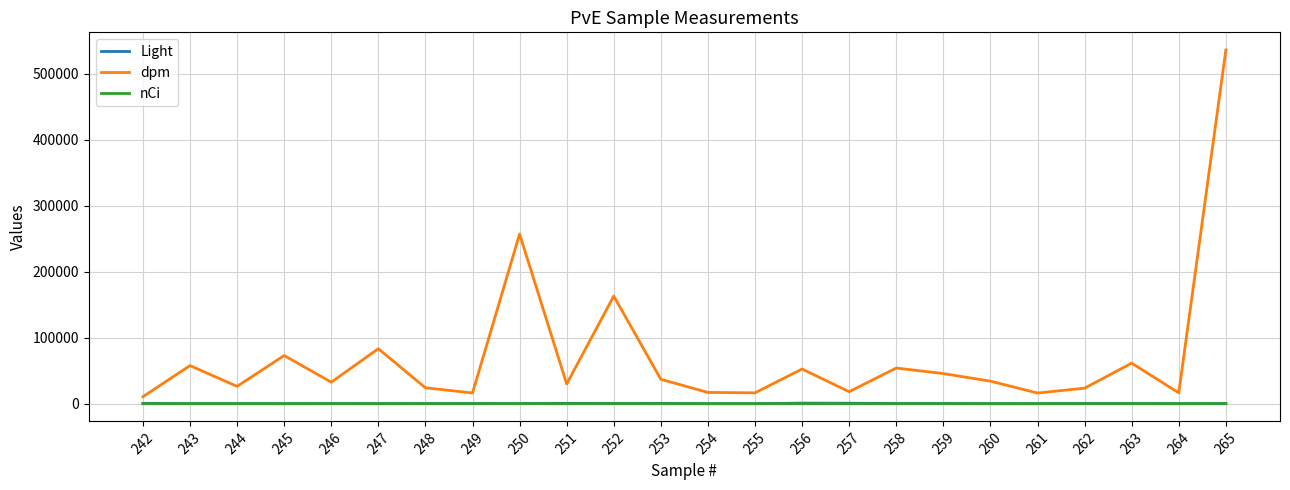

Between 248 and 250, which series saw the biggest shift?

dpm